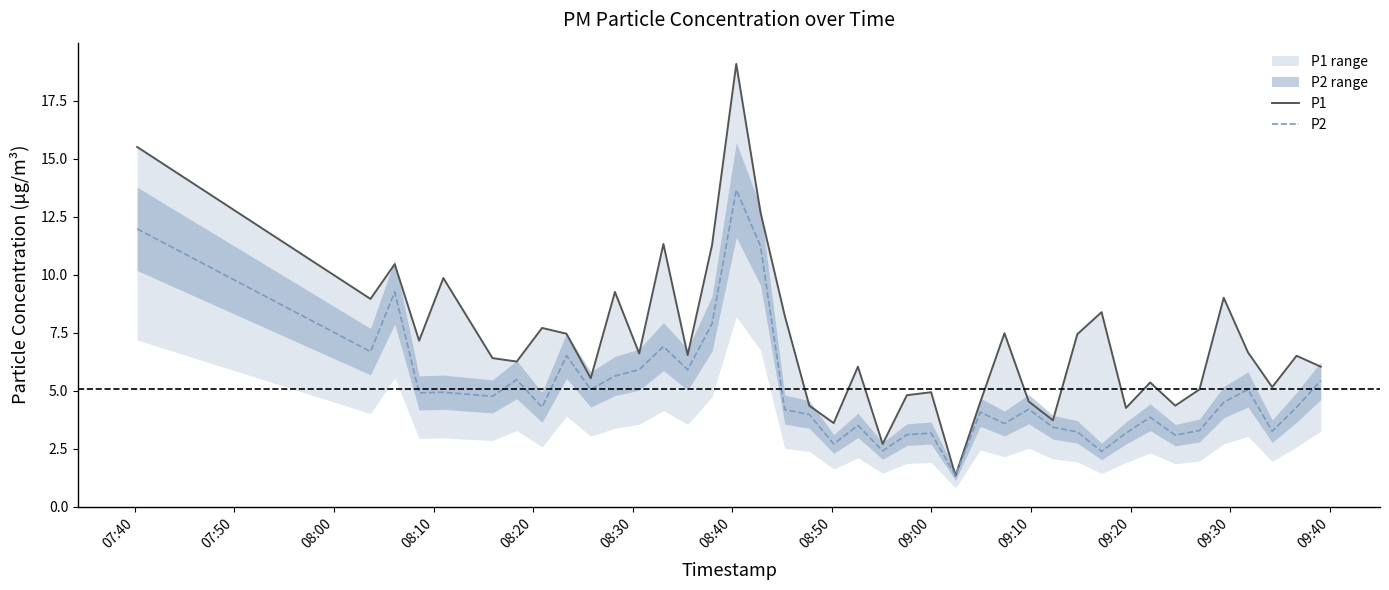

What is the highest value of the P2 series?

13.7